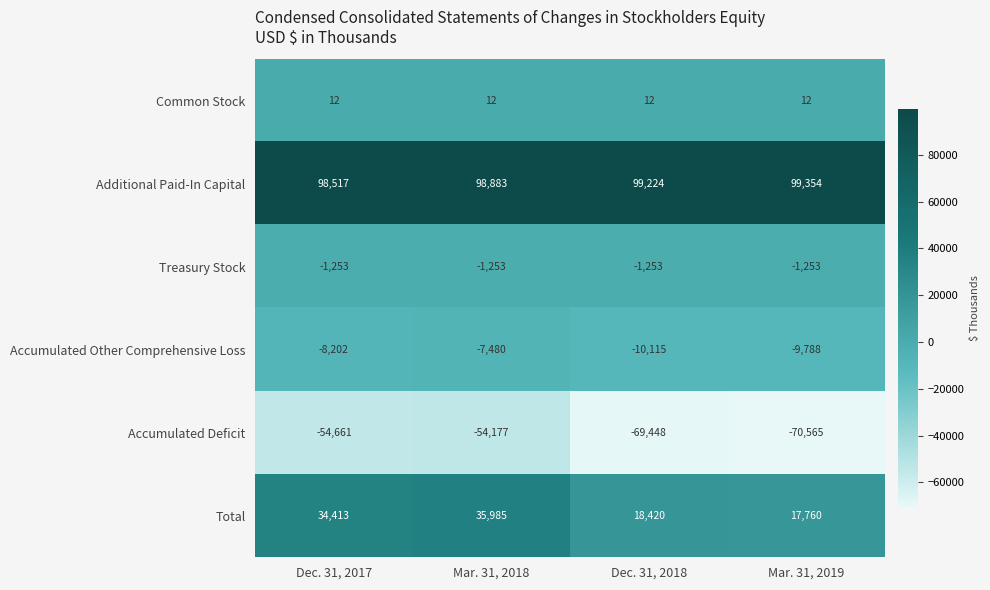

What is the total value across all series at Mar. 31, 2019?

35520